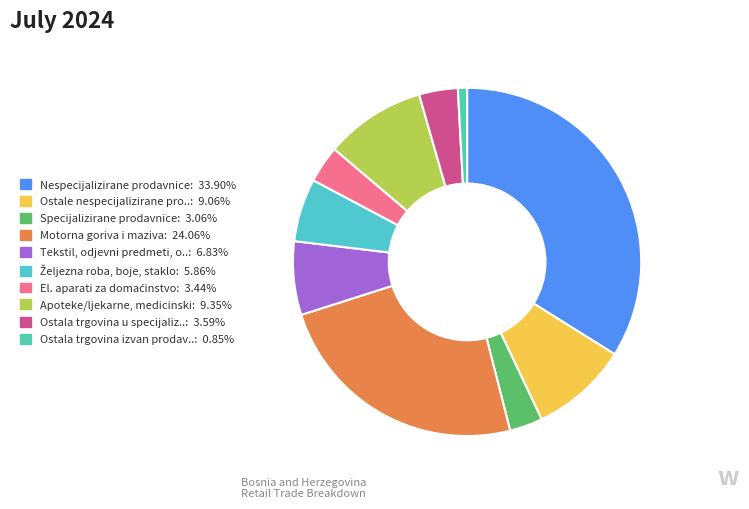

Count the number of slices in the pie.

10